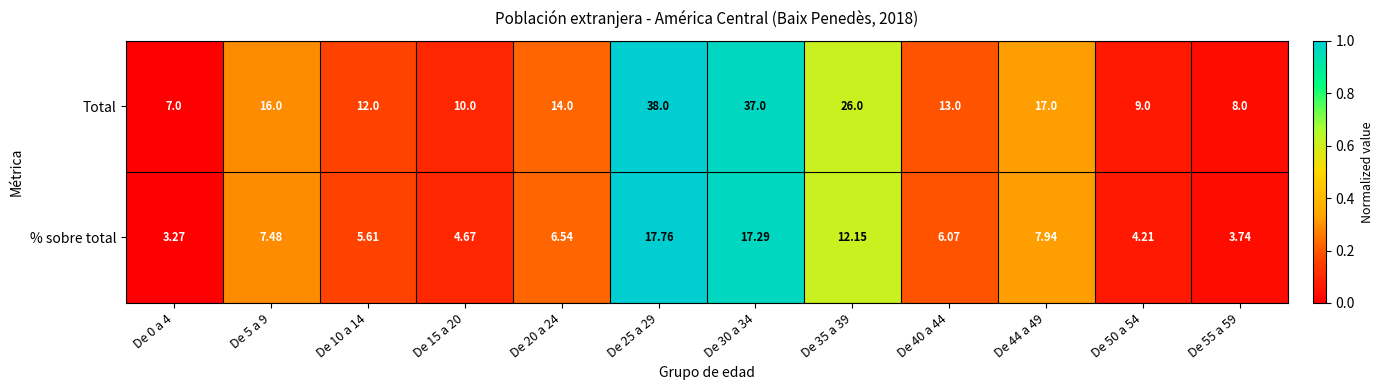

Rank the series at De 25 a 29 from highest to lowest value.

Total, % sobre total